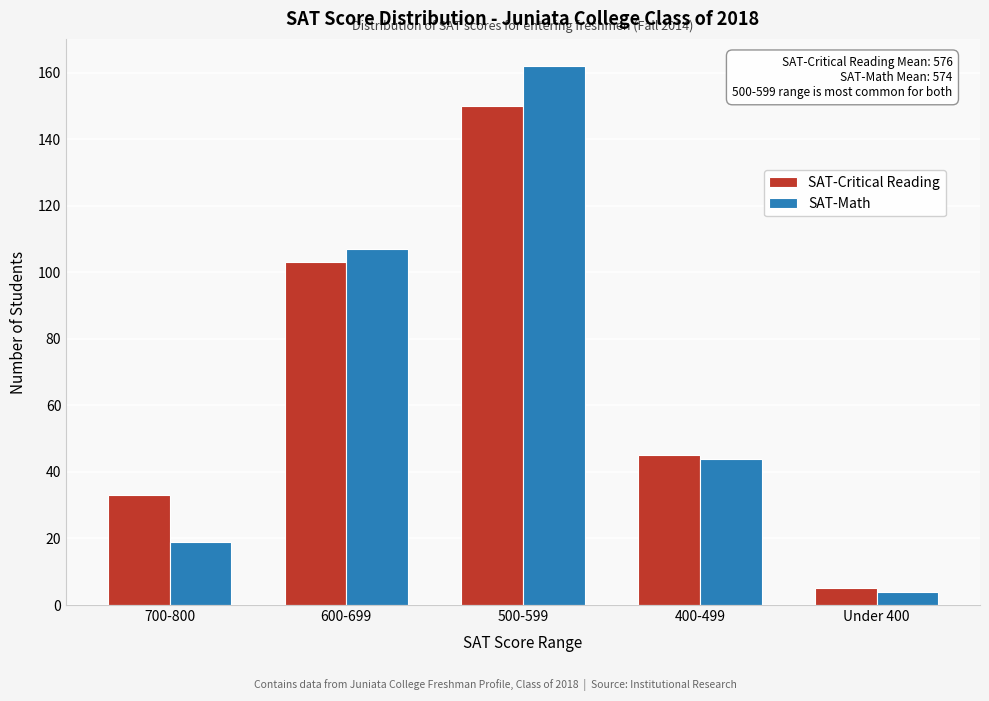

Reading right to left, list all the values displayed in this chart.

SAT-Critical Reading: 5	45	150	103	33
SAT-Math: 4	44	162	107	19